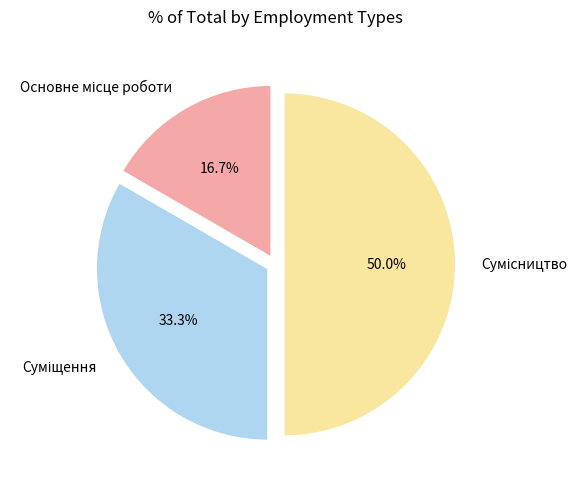

Count the number of slices in the pie.

3